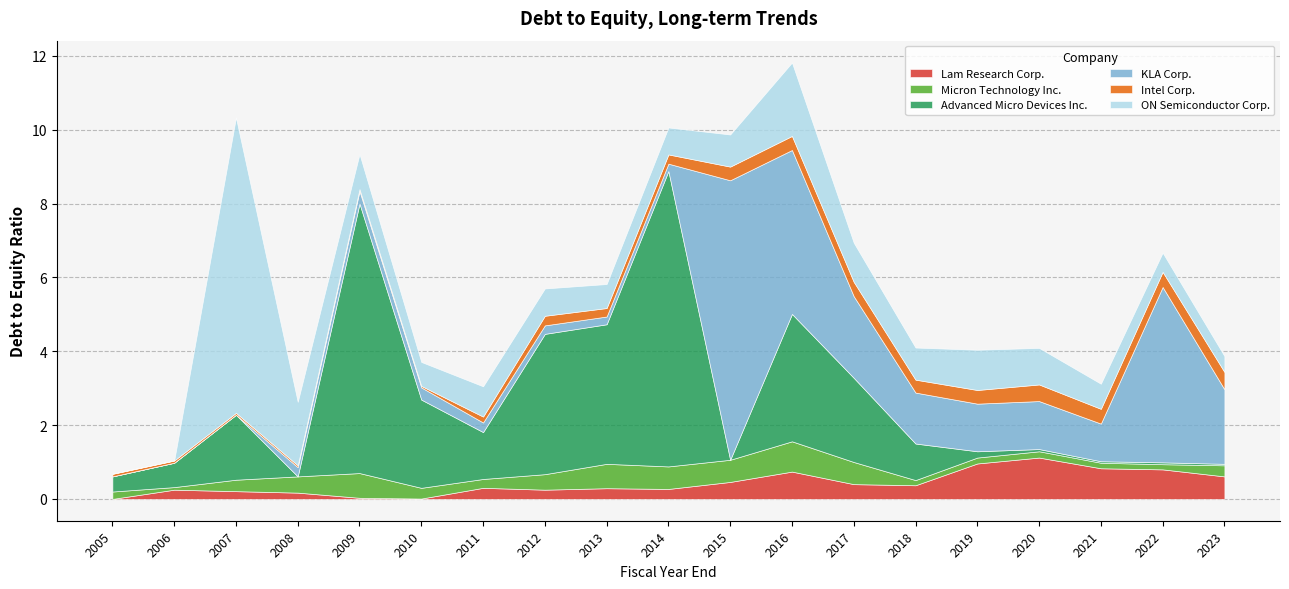

The Lam Research Corp. series shows 0.3 at 2011. True or false?

True